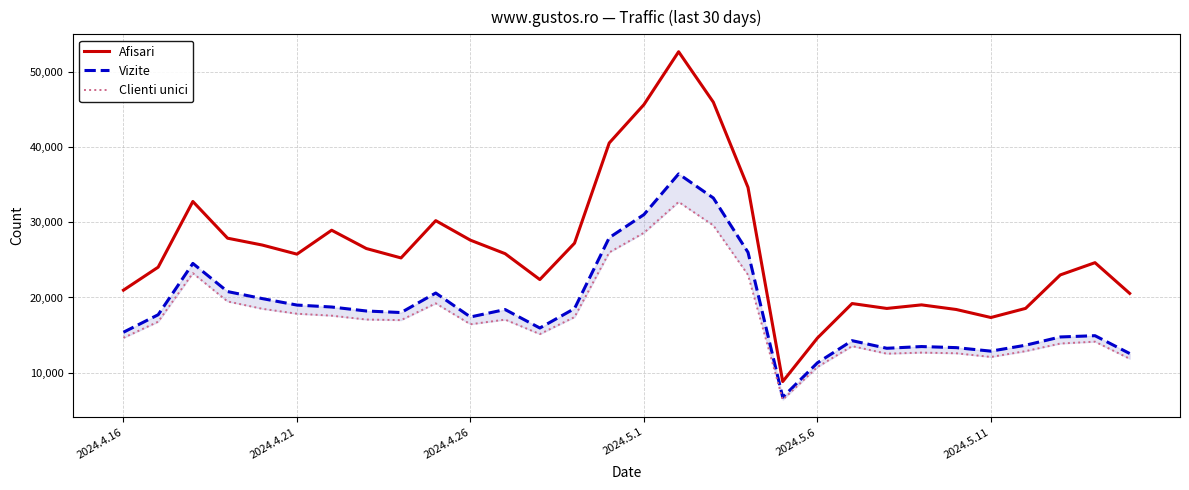

True or false: Afisari and Clienti unici cross at least once.

False